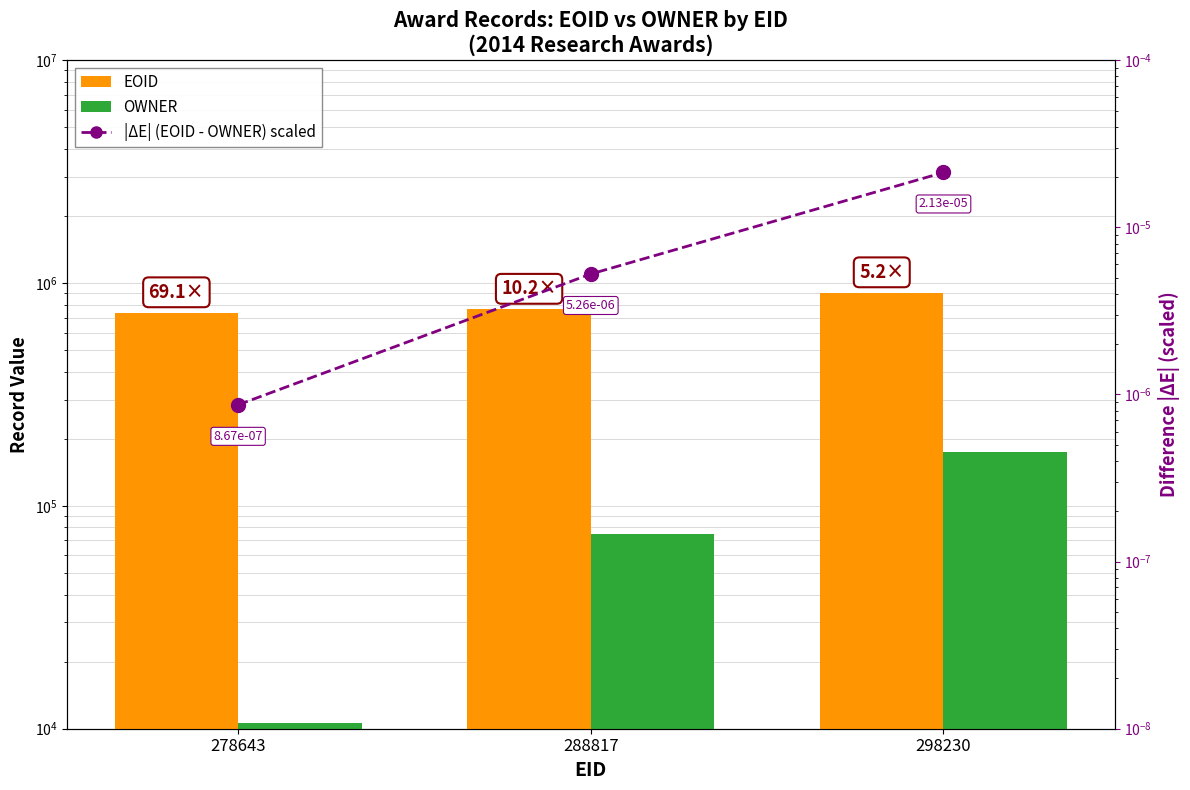

What is the total value across all series at 288817?

836565.0